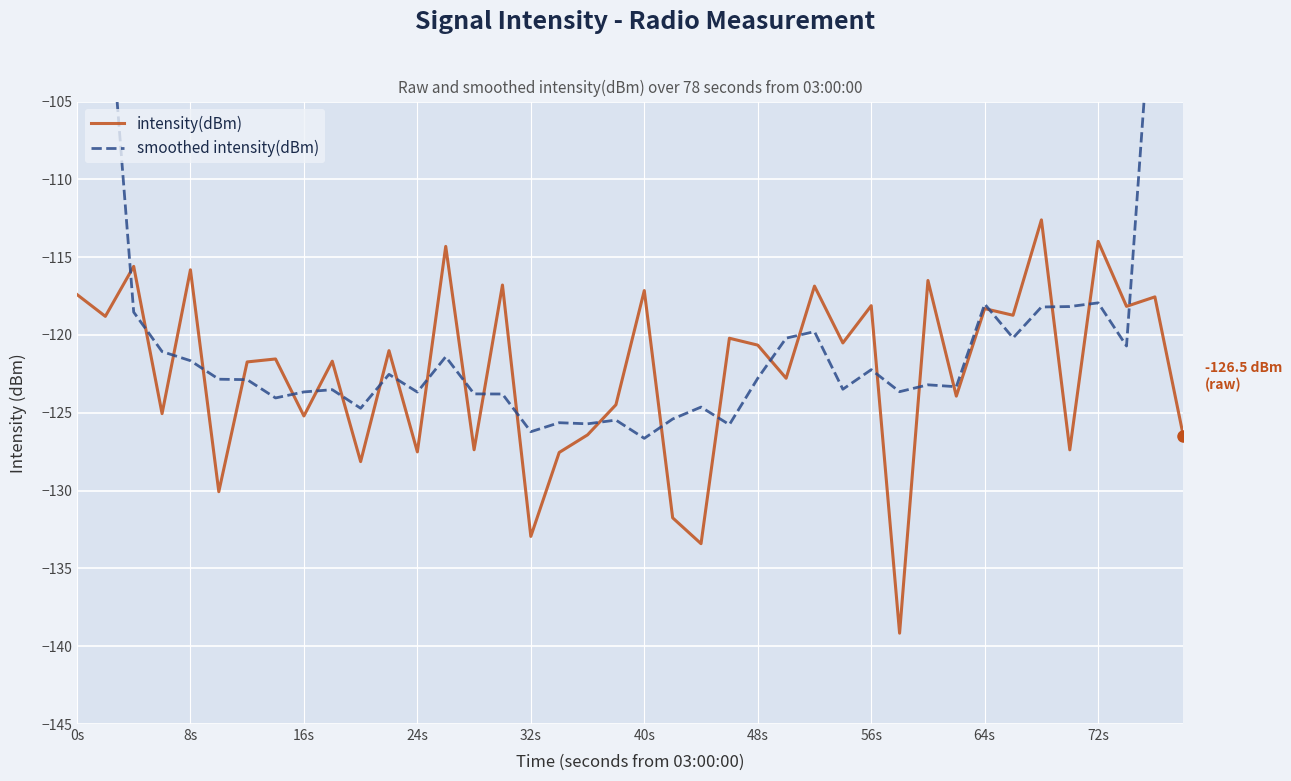

How many data points in smoothed intensity(dBm) are less than -122?

24